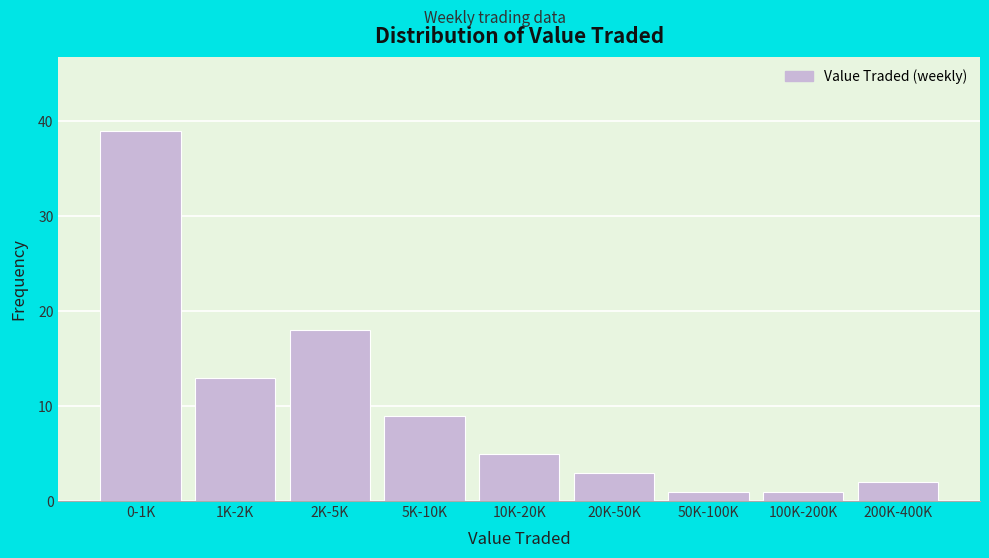

Reading right to left, extract all data points from this chart.

200K-400K=2	100K-200K=1	50K-100K=1	20K-50K=3	10K-20K=5	5K-10K=9	2K-5K=18	1K-2K=13	0-1K=39